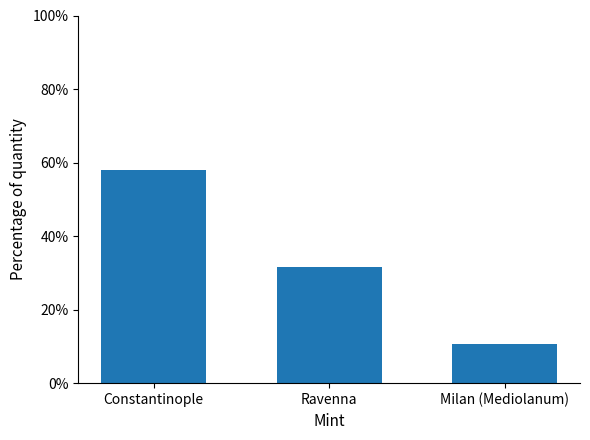

What is the average value?

33.3